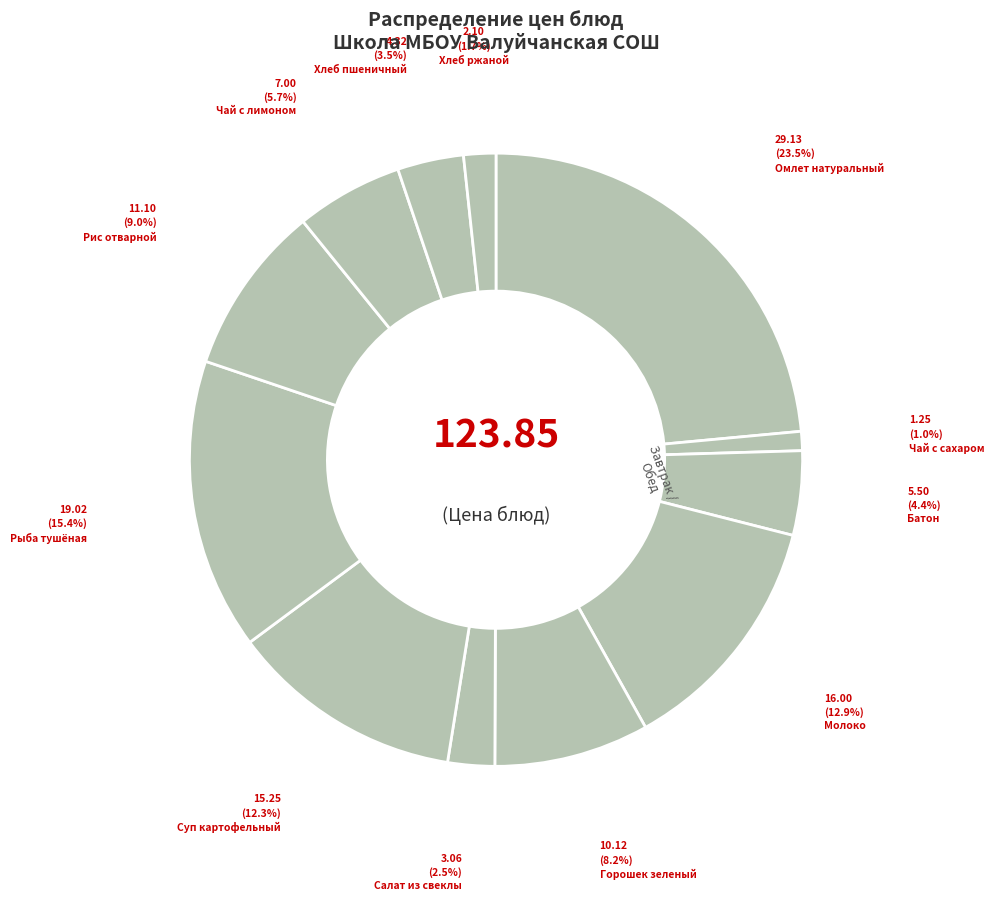

Count the number of slices in the pie.

12